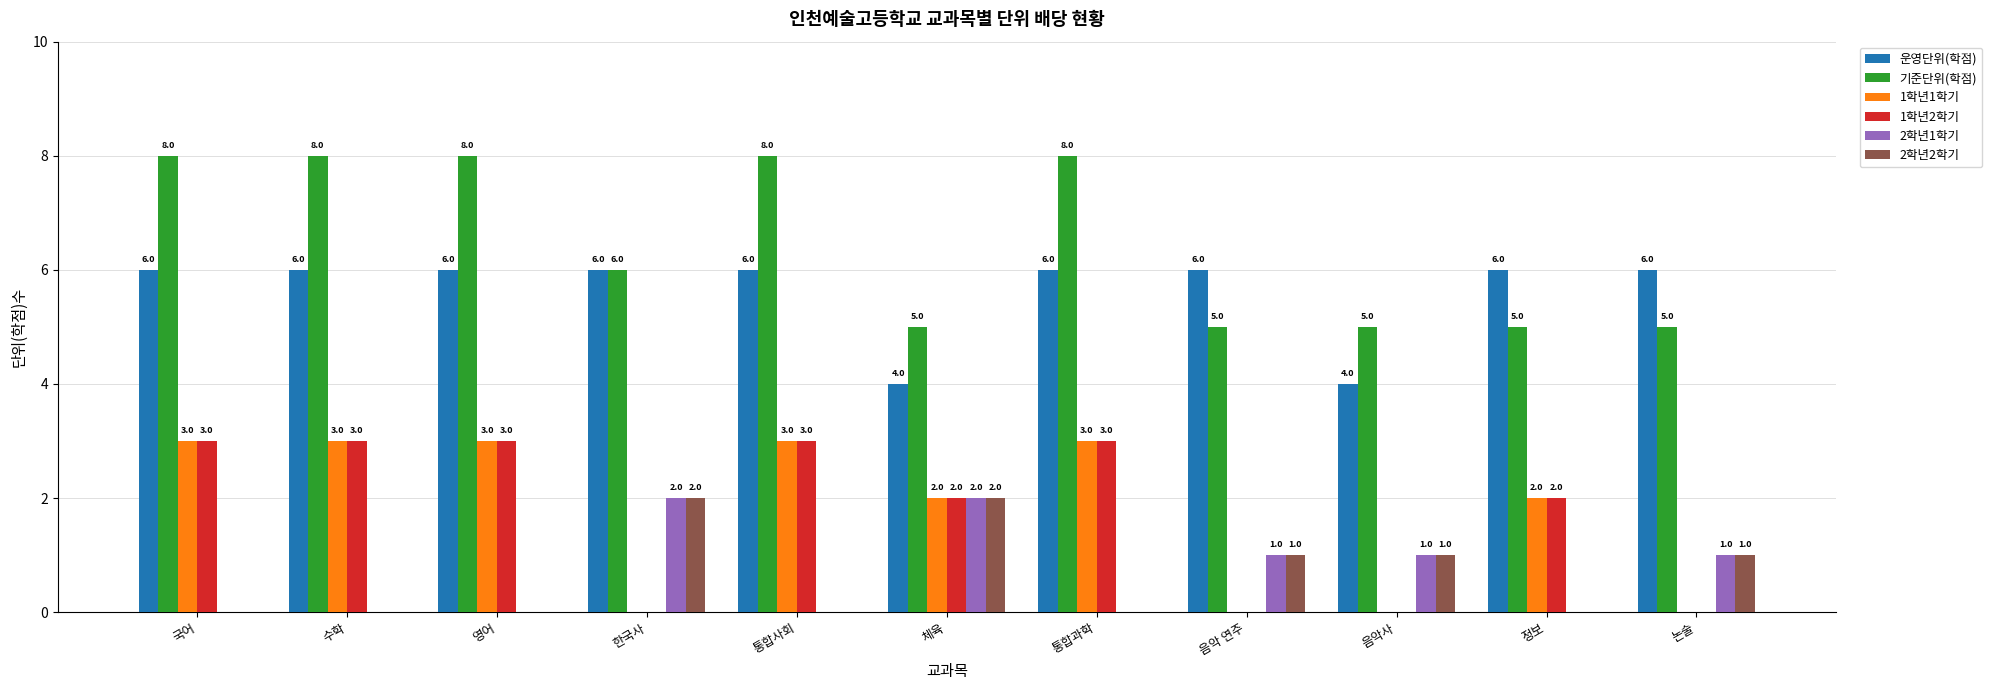

What are all the series names shown in the legend?

운영단위(학점), 기준단위(학점), 1학년1학기, 1학년2학기, 2학년1학기, 2학년2학기